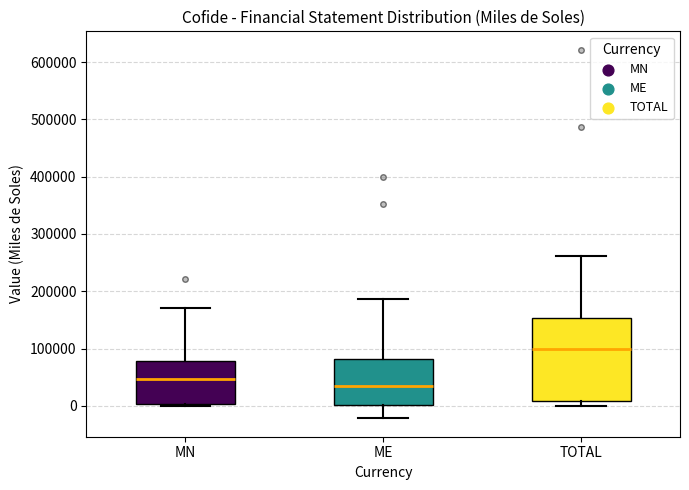

Where does the median line of the box for ME sit on the y-axis? The values are not printed on the chart, so give them approximately, as read against the axis.

40000